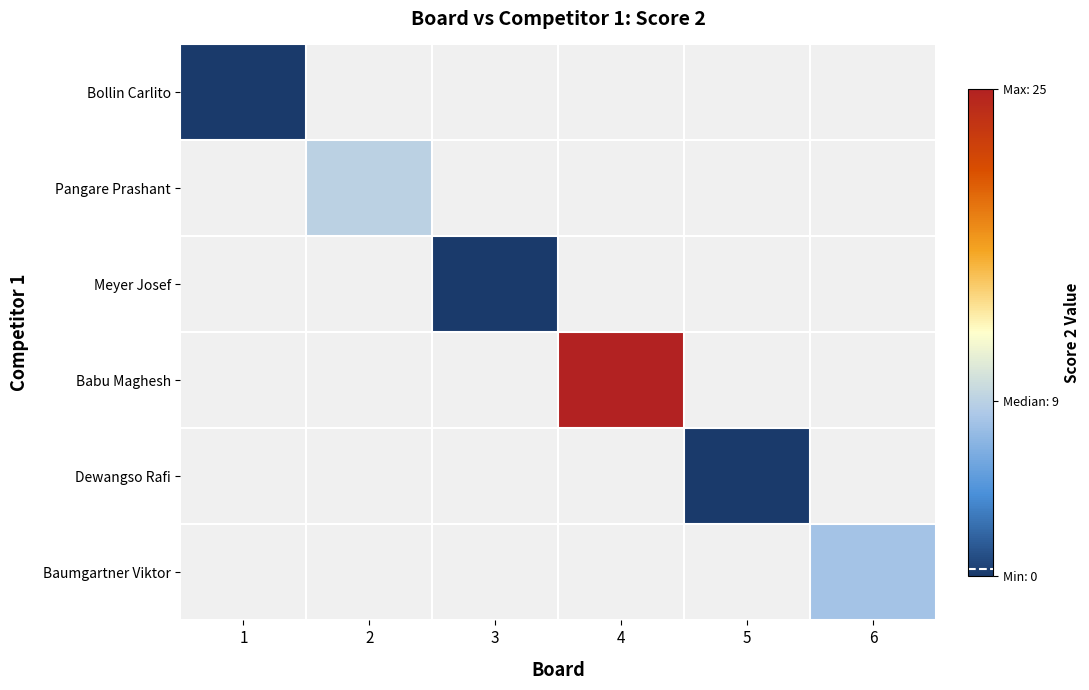

Between 3 and 2, which is larger?

2